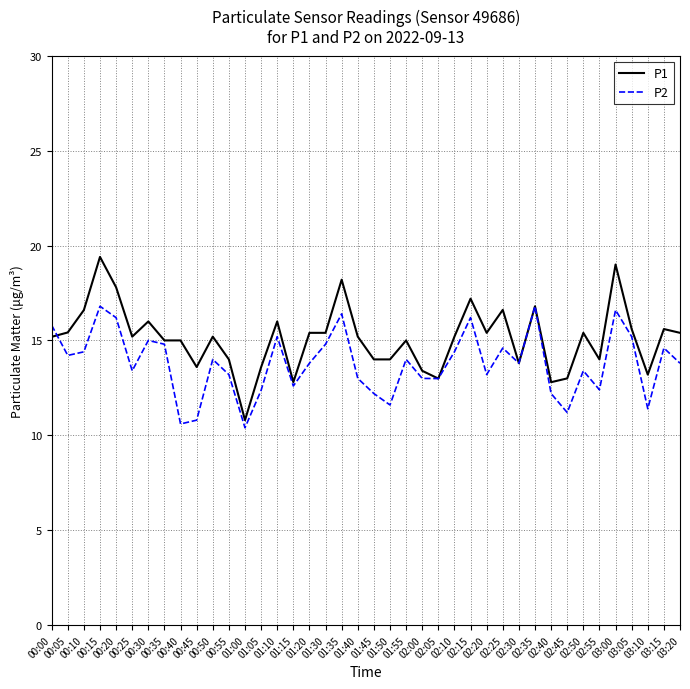

What is the difference between the maximum and minimum values in the P2 series?

6.4